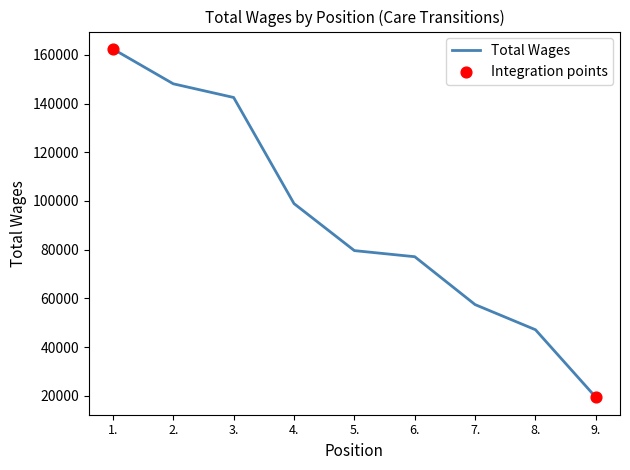

Approximately how many times larger is the value at 7. compared to 6.?

0.7